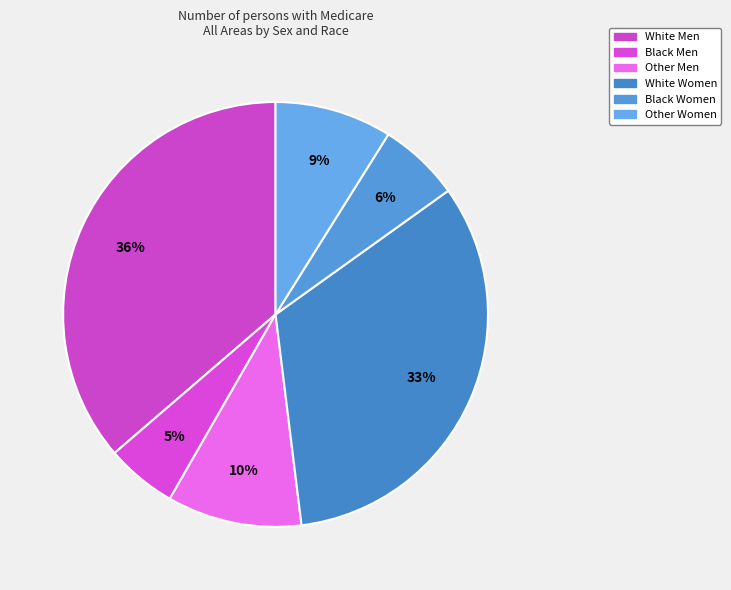

To the nearest percent, what percentage of the pie is Other Women?

9%